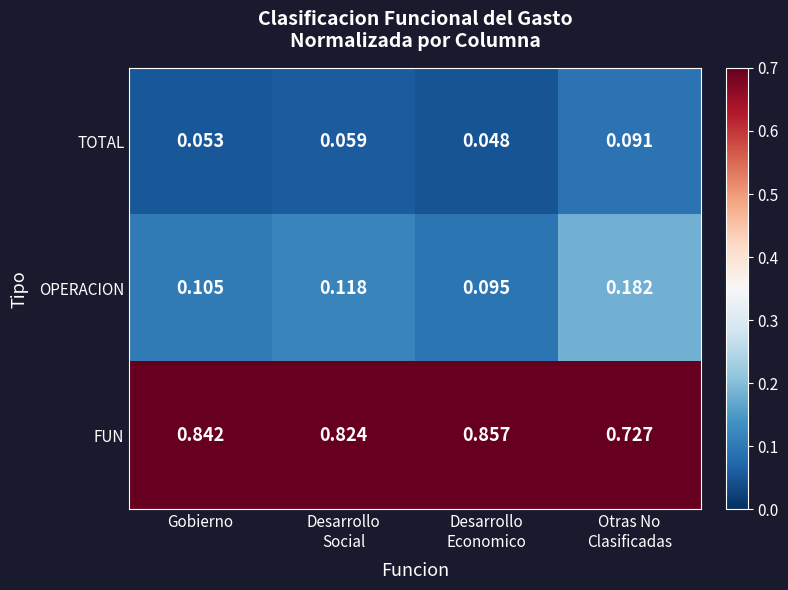

Rank the series by their maximum value, from lowest to highest.

TOTAL, OPERACION, FUN